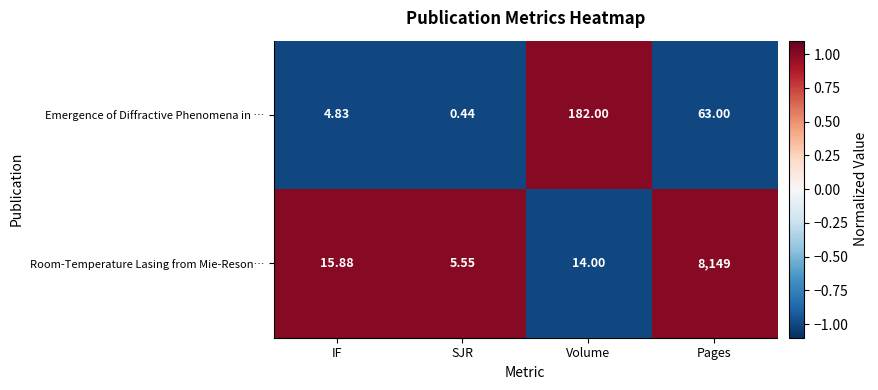

List the series in order of their overall mean, lowest first.

Emergence of Diffractive Phenomena in …, Room-Temperature Lasing from Mie-Reson…